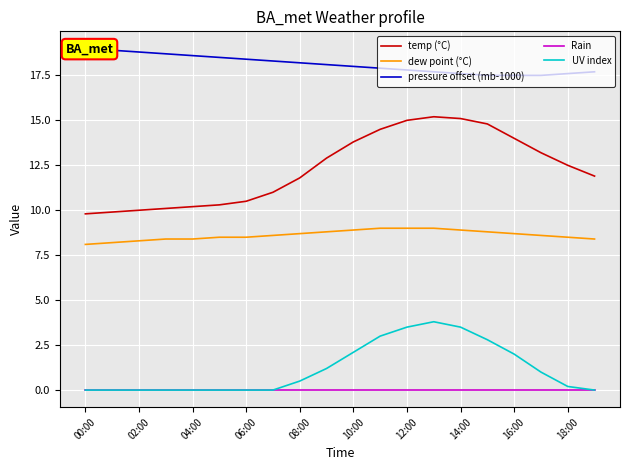

True or false: UV index and temp (°C) cross at least once.

False